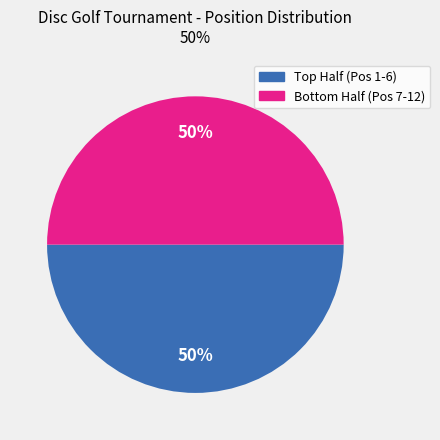

To the nearest percent, what is the average slice percentage?

50%